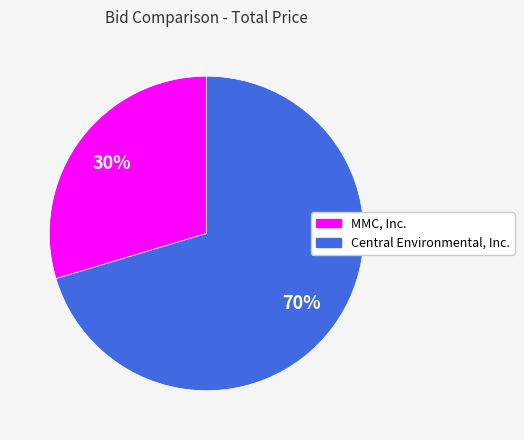

Which category has the biggest portion of the pie?

Central Environmental, Inc.